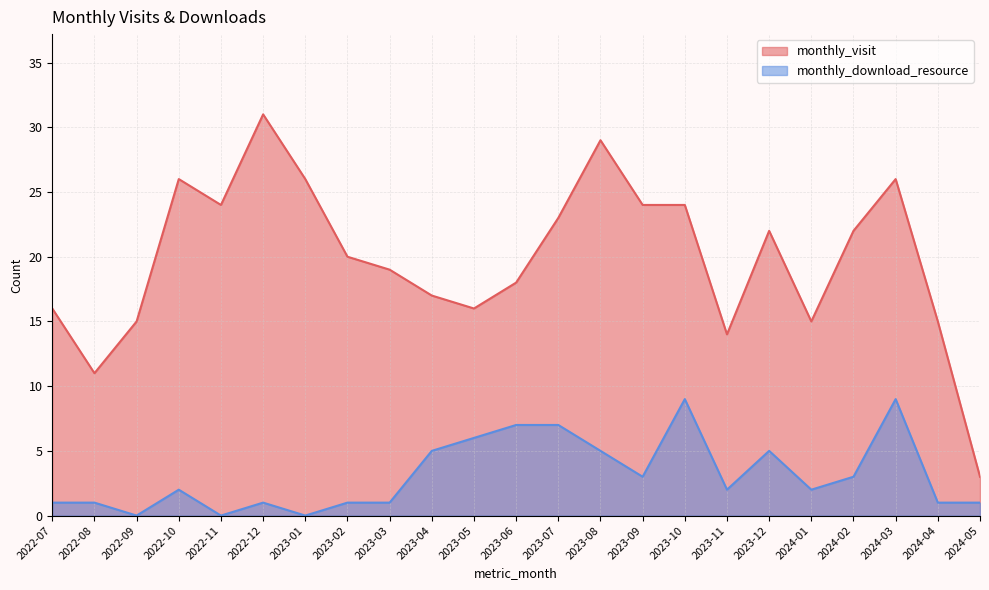

True or false: monthly_download_resource and monthly_visit intersect in this chart.

False